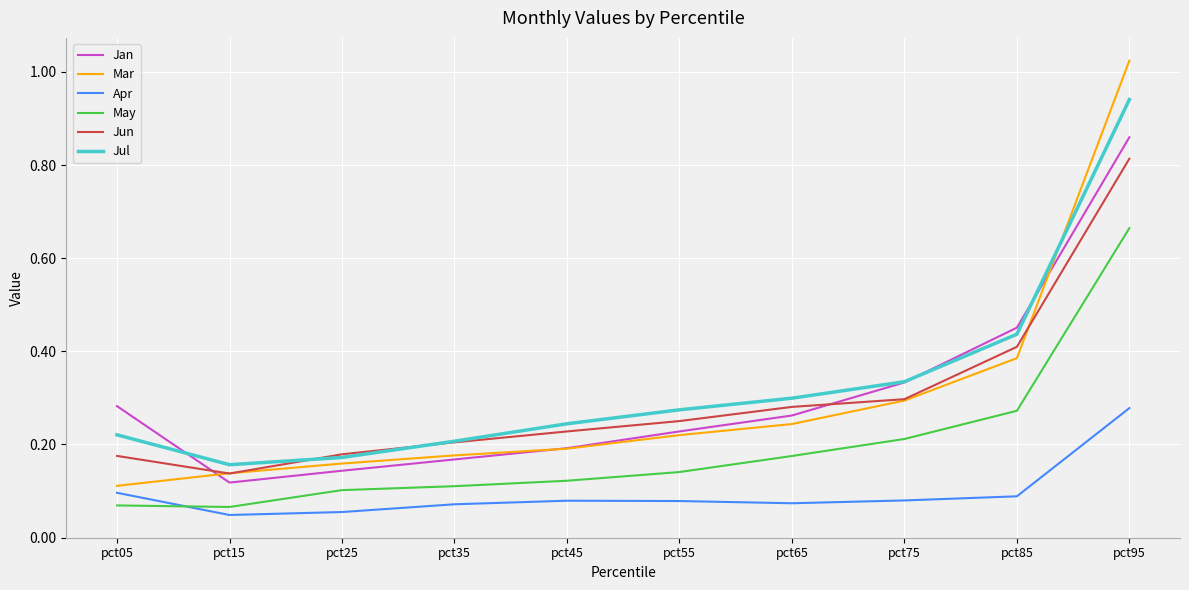

Between pct15 and pct55, which series saw the biggest shift?

Jul